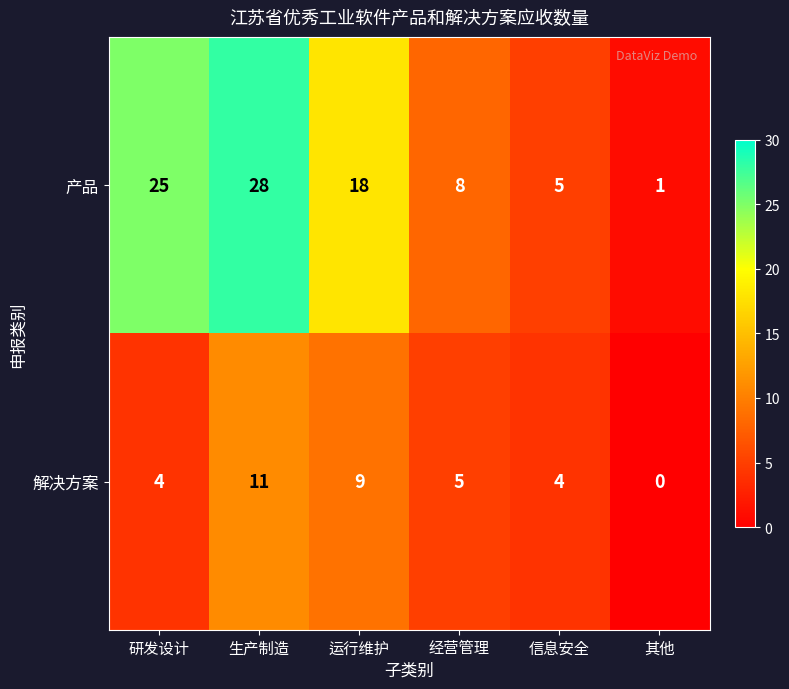

What is the difference between the second highest and second lowest values in the 产品 series?

20